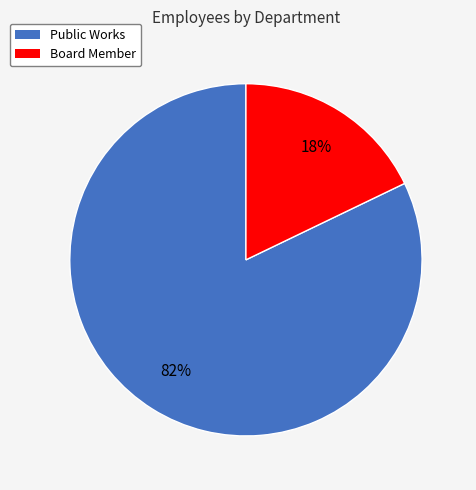

To the nearest percent, what is the difference between the Board Member and Public Works slice percentages?

64%